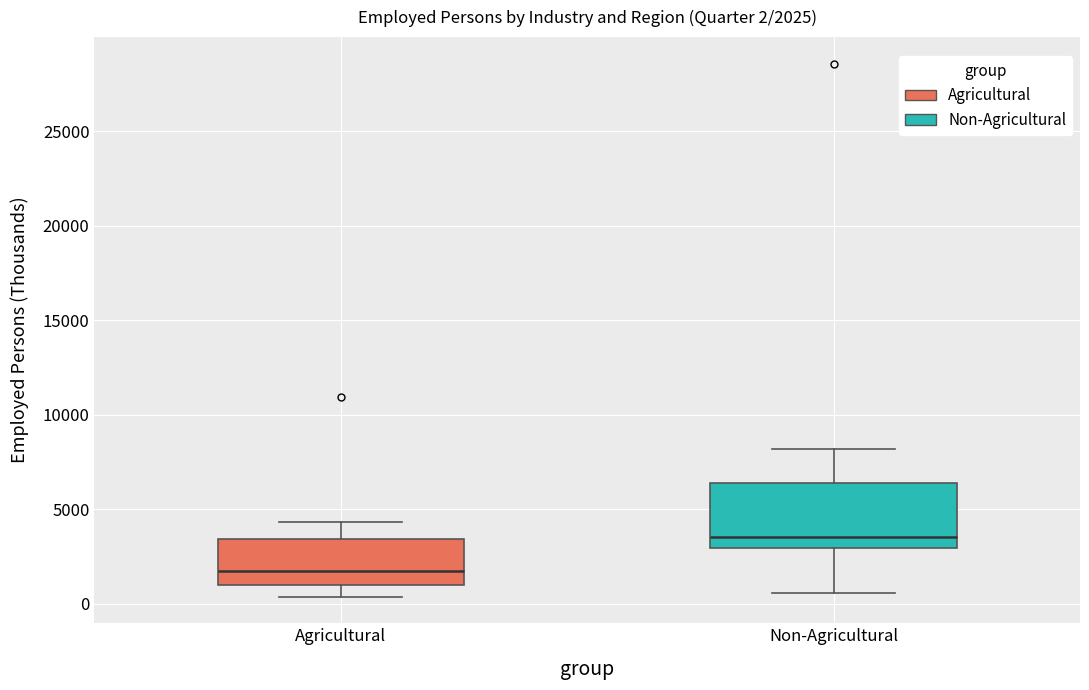

Comparing the boxes themselves (not the whiskers), which one is the tallest?

Non-Agricultural